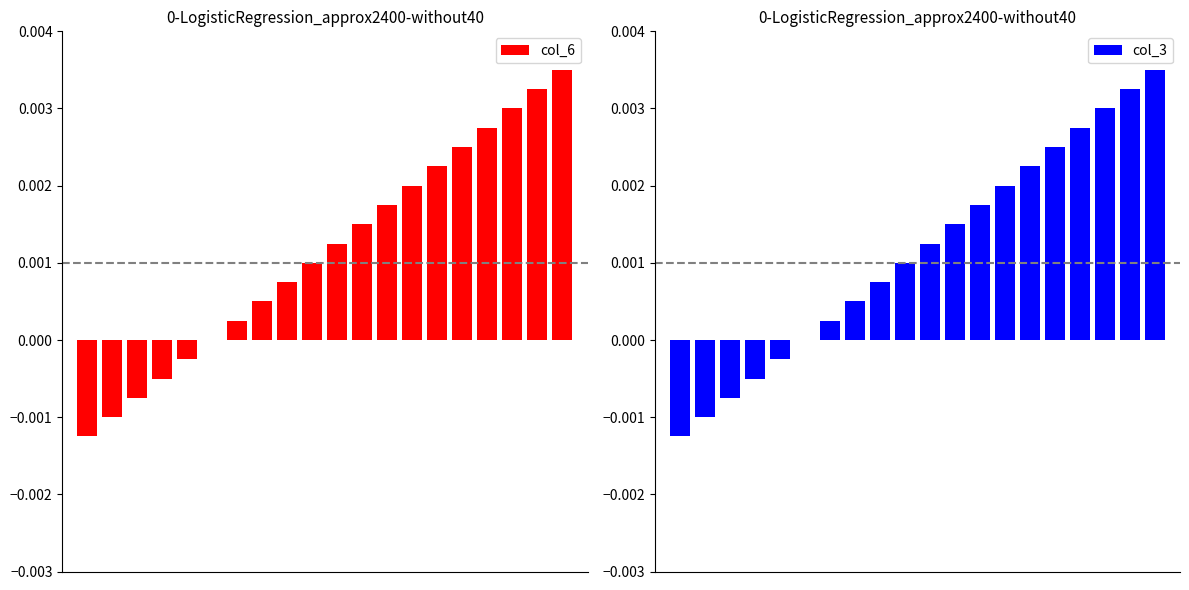

At 4, list the series in order from largest to smallest.

col_6, col_3